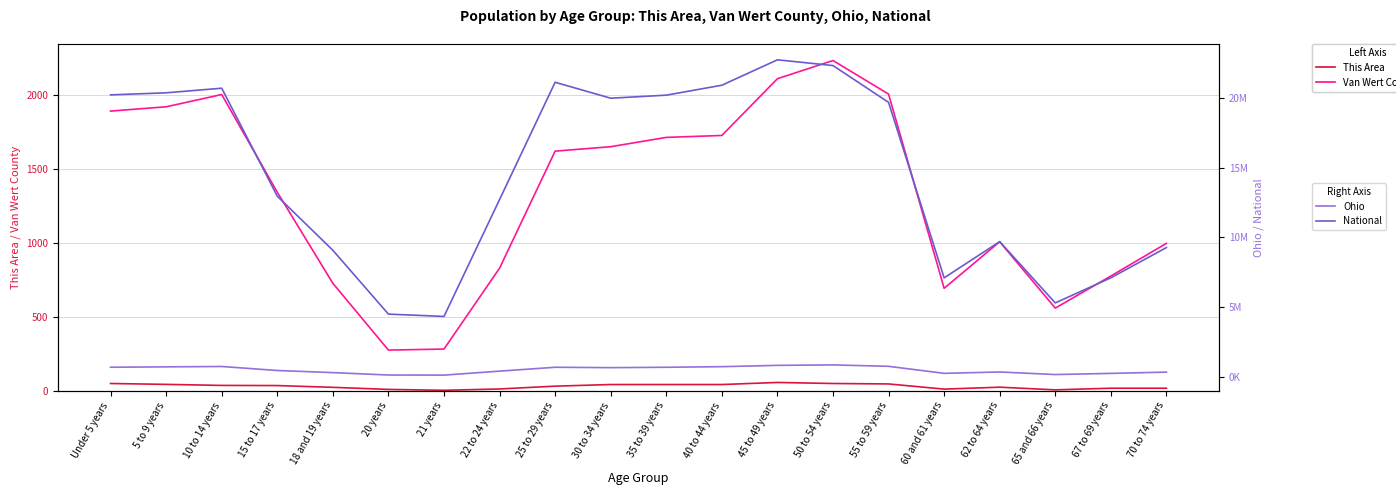

At which category does the chart reach its minimum across all series?

21 years